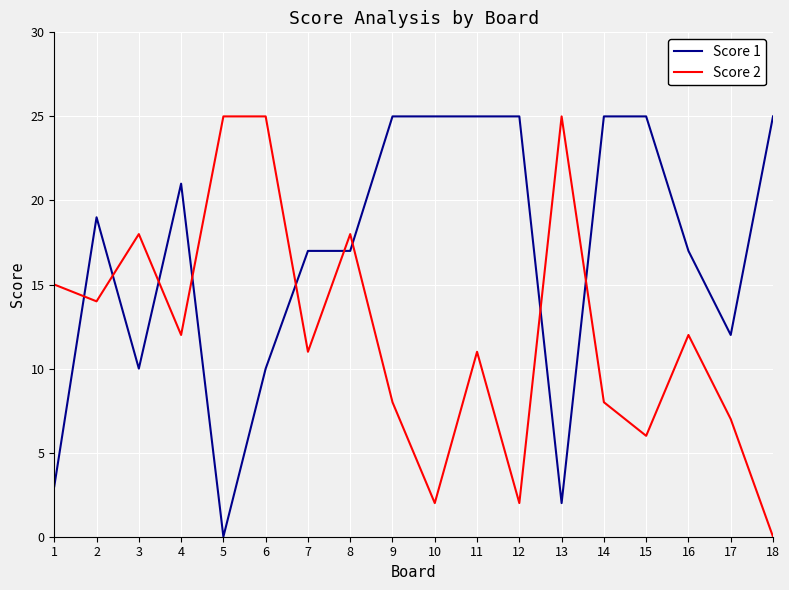

Is this an area chart (filled region under the line)?

No